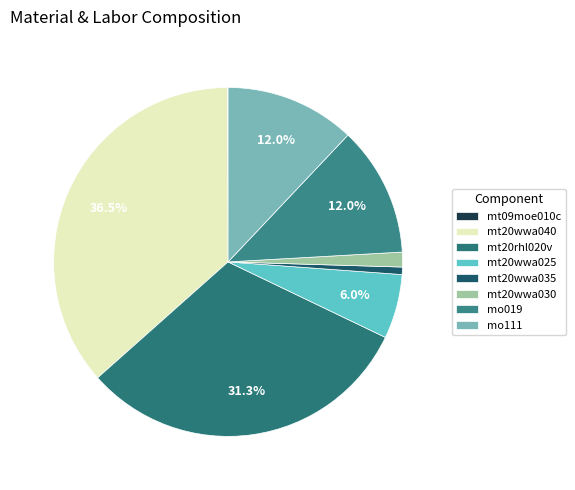

Is it true that mo019 is 18% of the pie?

False